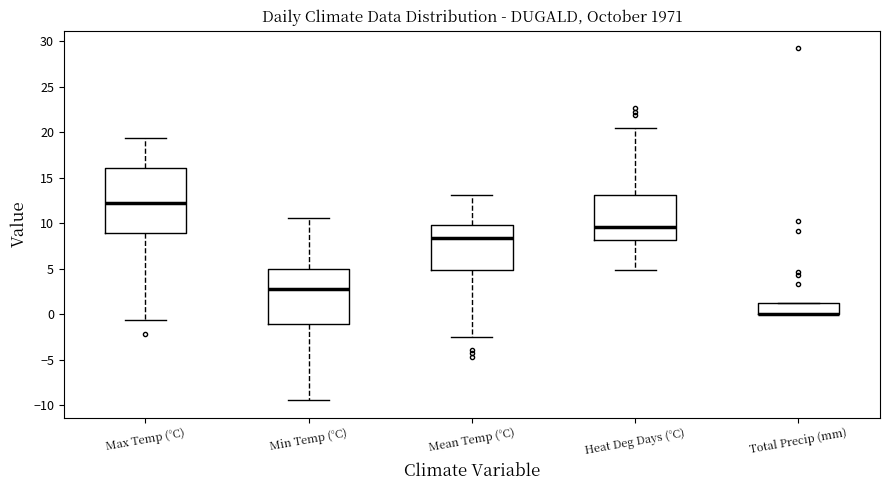

Reading left to right, transcribe this box plot: for each box, give where its median line is, the range the box spans, and where its two whiskers end, as read against the y-axis. The values are not printed on the chart, so give them approximately, as read against the axis.

Max Temp (°C): median 12.0, box 9.0 to 16.0, whiskers -0.5 to 19.5
Min Temp (°C): median 3.0, box -1.0 to 5.0, whiskers -9.5 to 10.5
Mean Temp (°C): median 8.5, box 5.0 to 10.0, whiskers -2.5 to 13.0
Heat Deg Days (°C): median 9.5, box 8.0 to 13.0, whiskers 5.0 to 20.5
Total Precip (mm): median 0.0 (drawn on the box's lower edge), box 0.0 to 1.5, whiskers 0.0 to 1.5